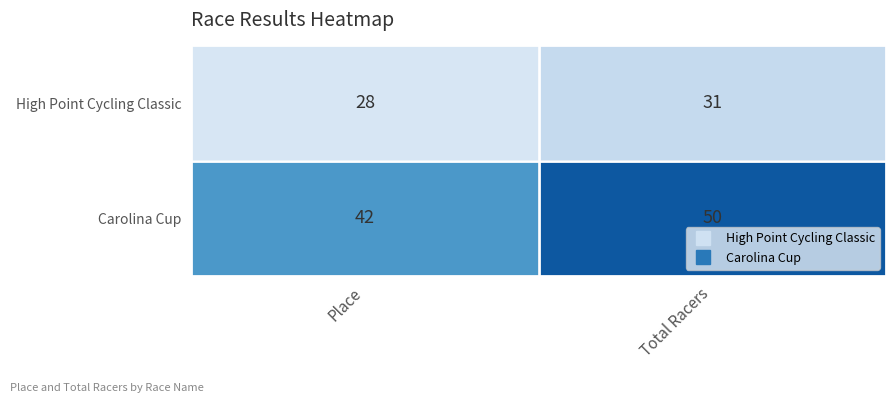

What is the sum of all High Point Cycling Classic values?

59